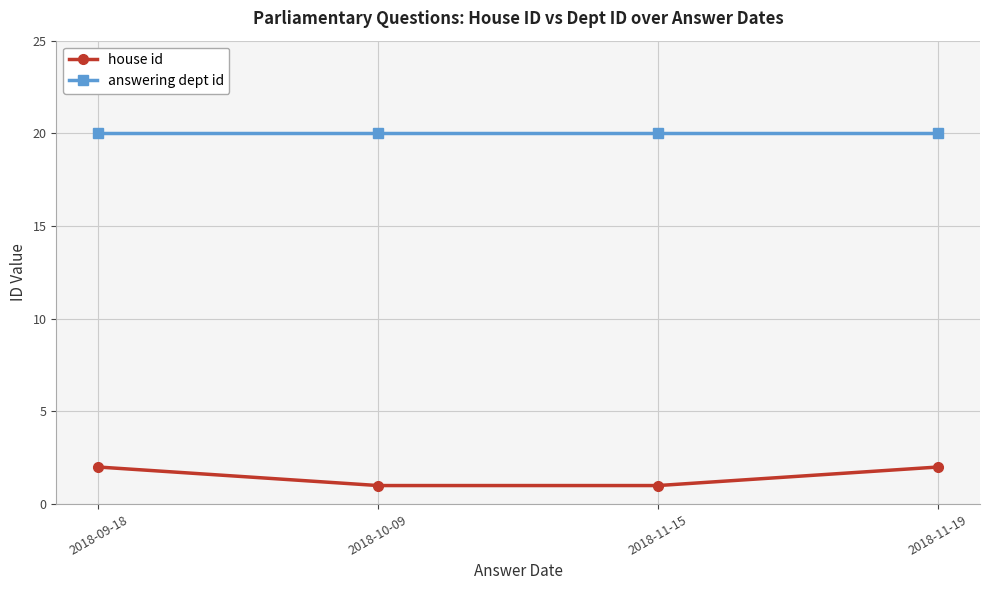

List the series in order of their overall mean, highest first.

answering dept id, house id